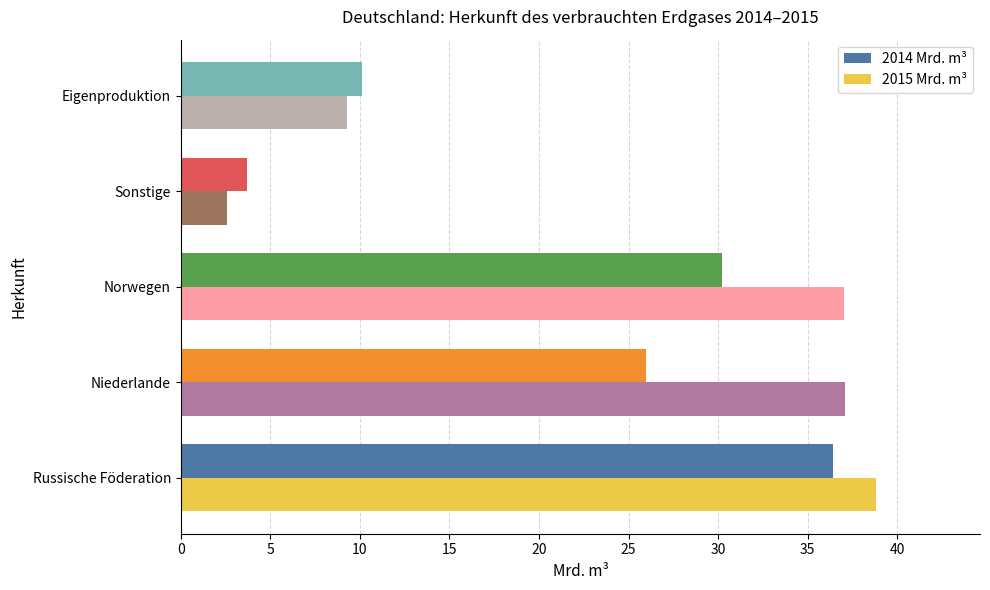

What is the sum of the 2015 Mrd. m³ values at Niederlande and Norwegen?

74.1